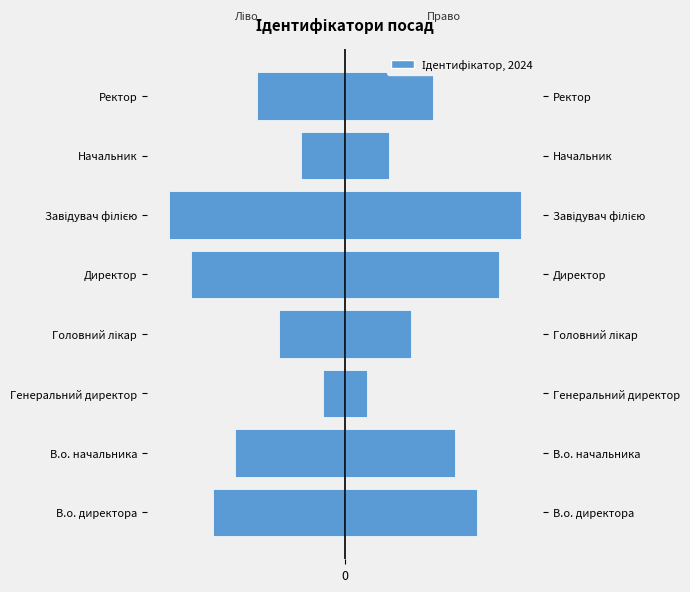

The value of Ідентифікатор (ліво) at В.о. начальника is -7. True or false?

False